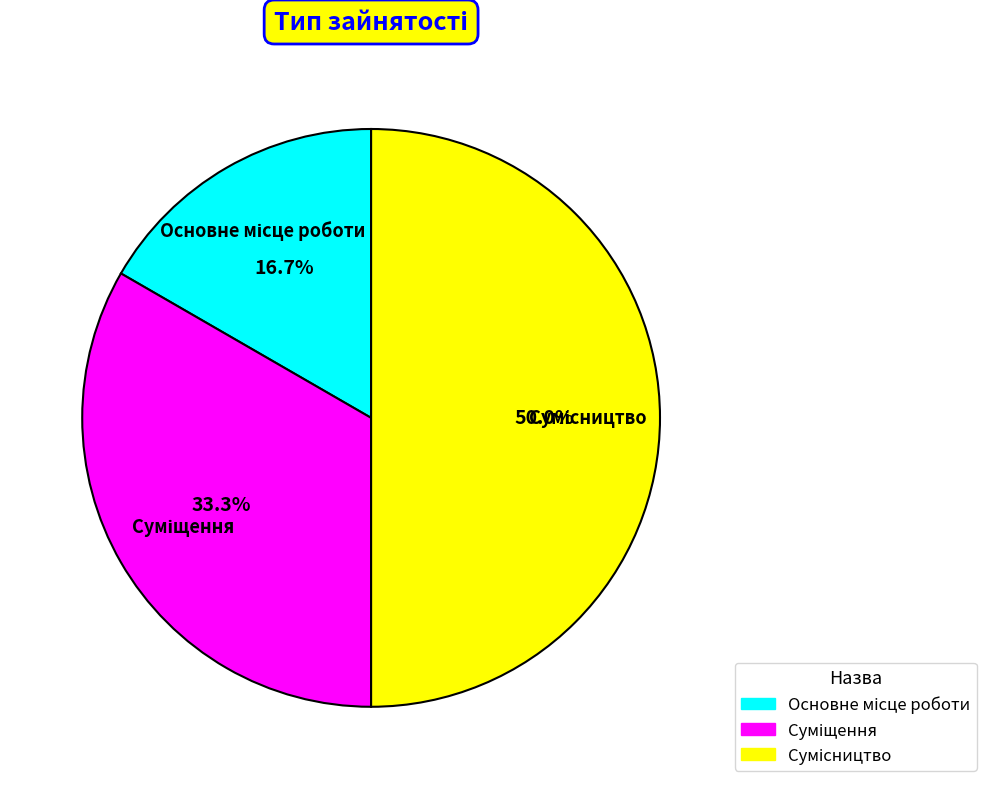

To the nearest percent, what is the combined percentage of Суміщення and Основне місце роботи?

50%